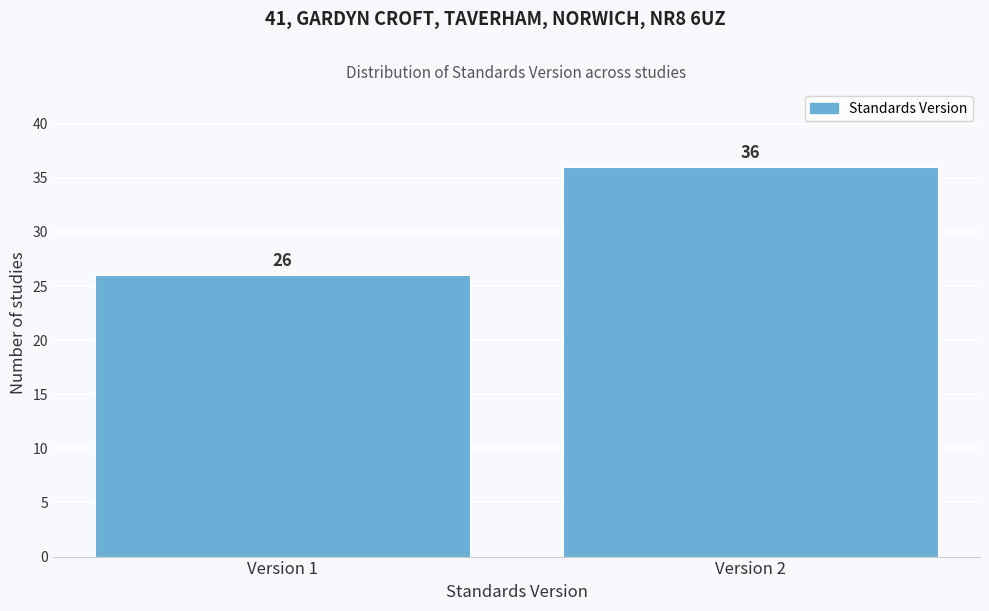

Reading left to right, what are all the values shown in this chart?

Version 1=26	Version 2=36